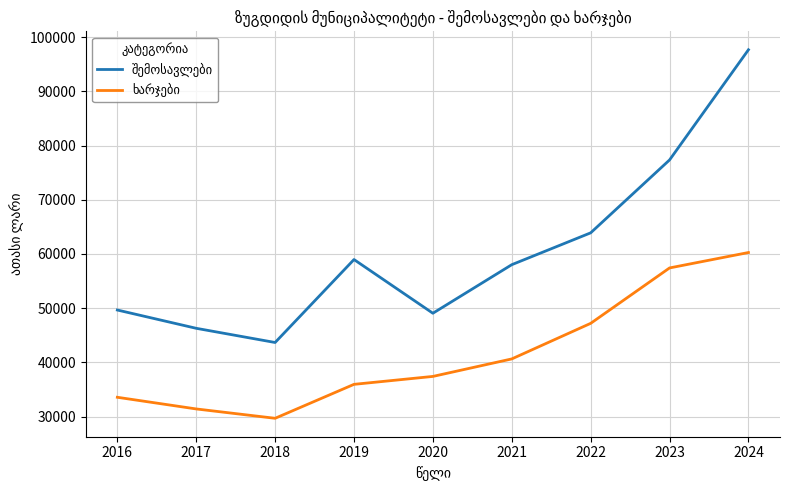

How many lines are shown in the chart?

2